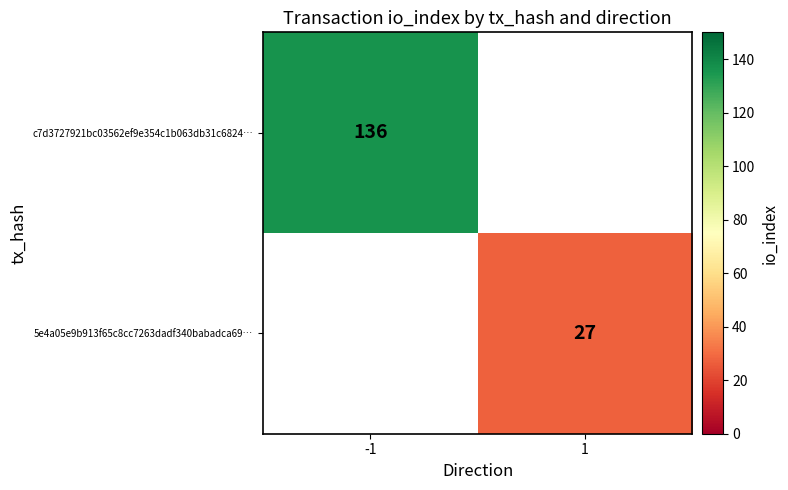

Is it true that c7d3727921bc03562ef9e354c1b063db31c6824… equals 136 at -1?

True